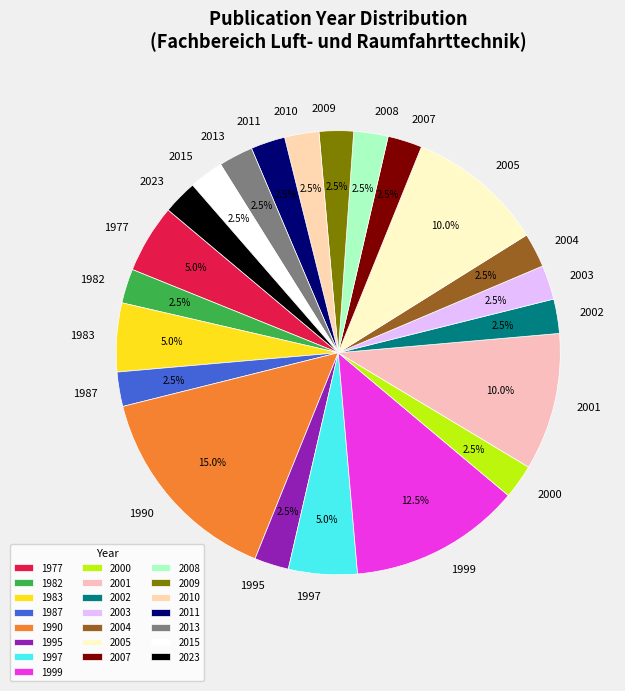

Is it true that 2000 is 12% of the pie?

False